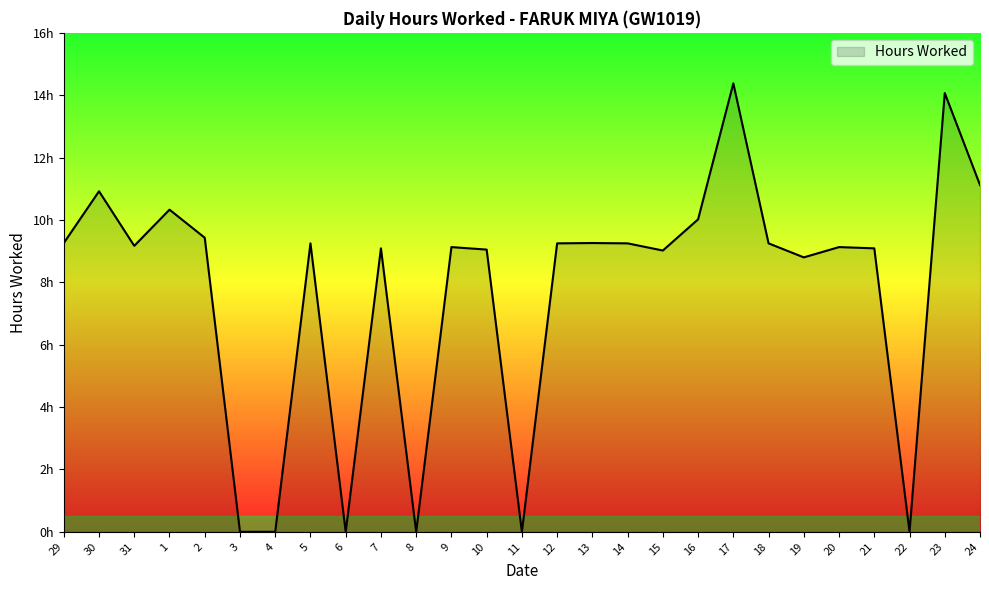

Between 13 and 17, which is larger?

17